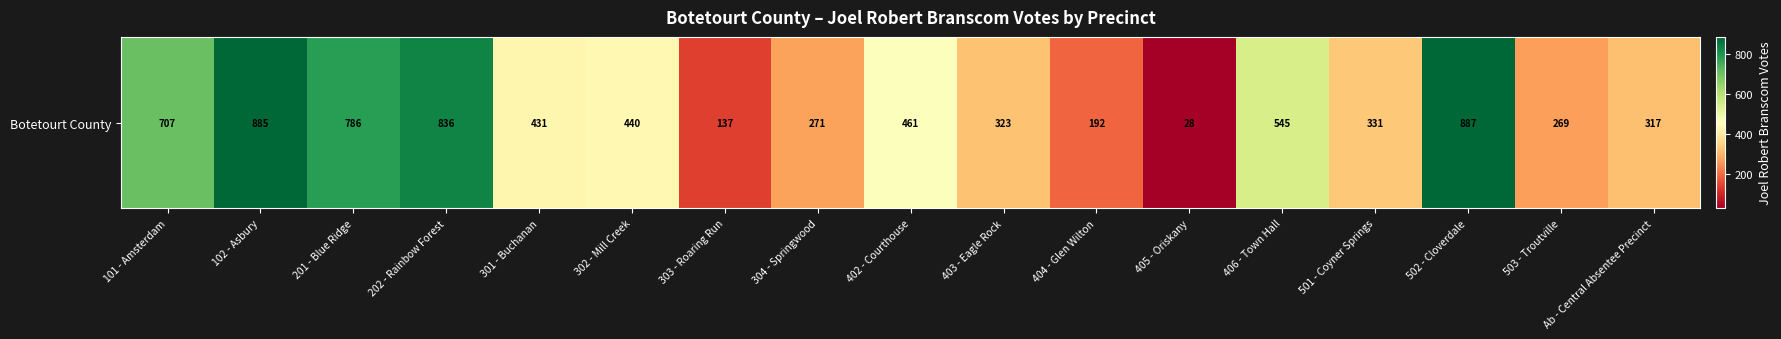

What is the difference between the second highest and second lowest values?

748